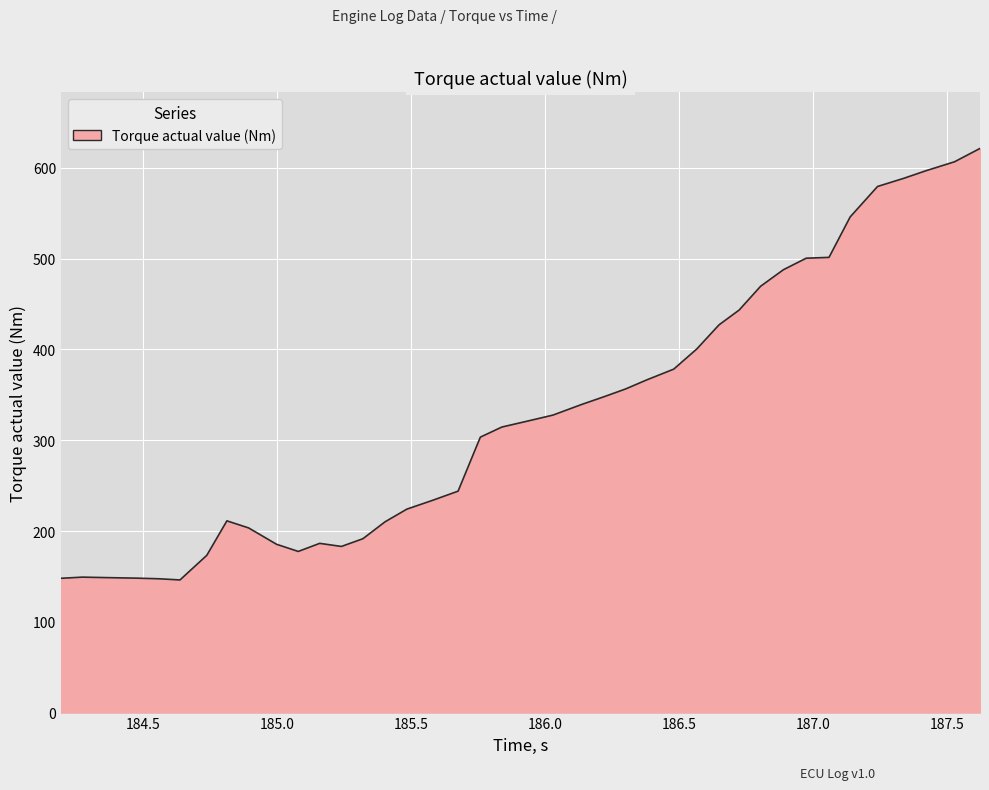

What is the greatest value displayed?

621.4